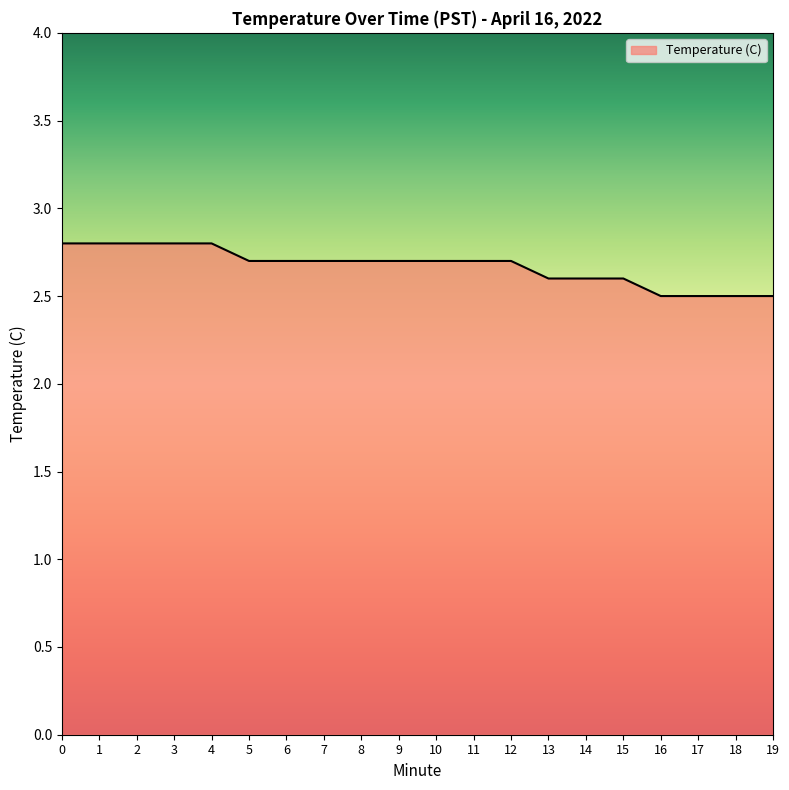

Approximately how many times larger is the value at 3 compared to 5?

1.0